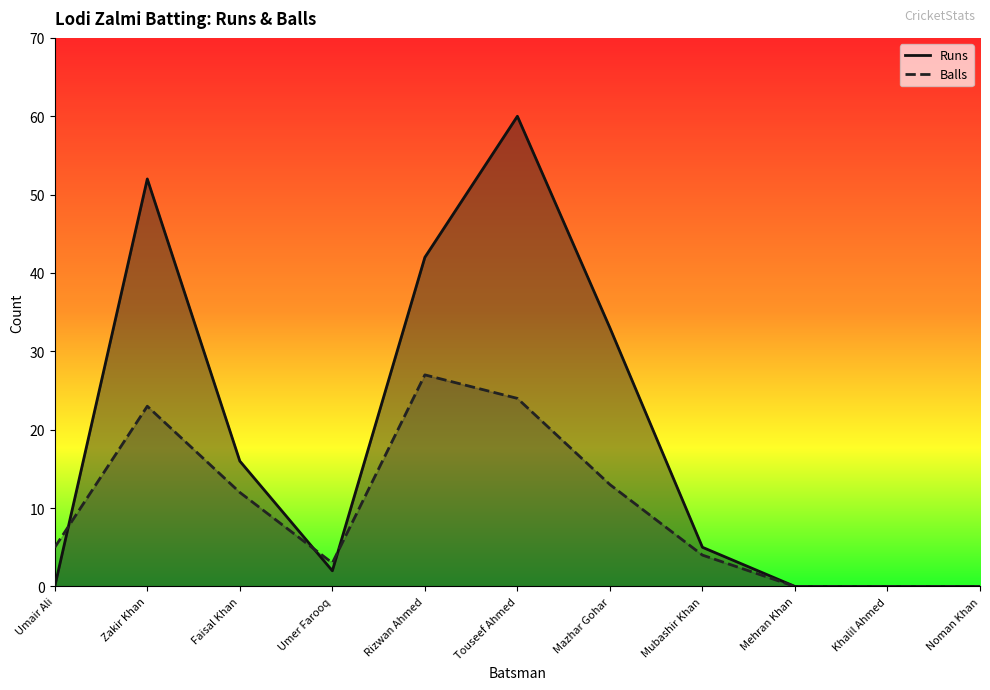

What is the difference between the maximum and minimum values in the Runs series?

60